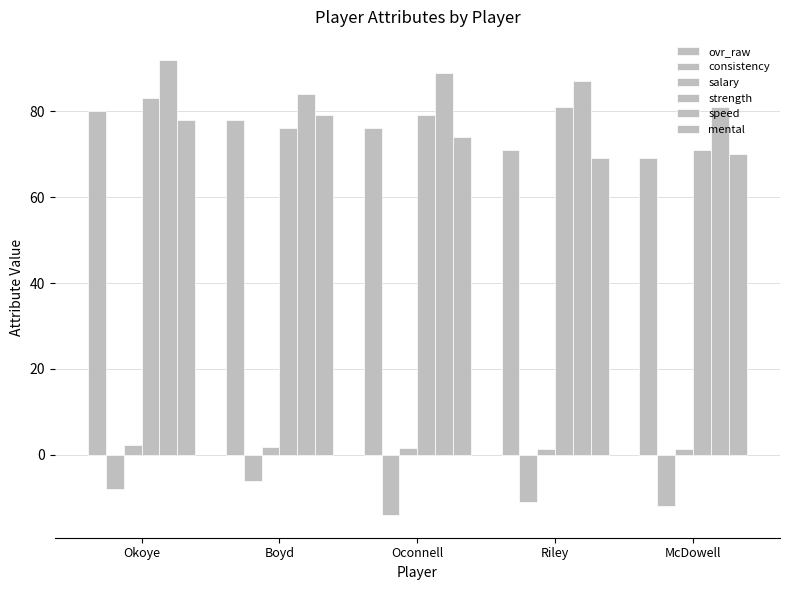

Reading right to left, extract all data points from this chart.

ovr_raw: 69.0	71.0	76.0	78.0	80.0
consistency: -12.0	-11.0	-14.0	-6.0	-8.0
salary: 1.3	1.4	1.6	1.8	2.2
strength: 71.0	81.0	79.0	76.0	83.0
speed: 81.0	87.0	89.0	84.0	92.0
mental: 70.0	69.0	74.0	79.0	78.0